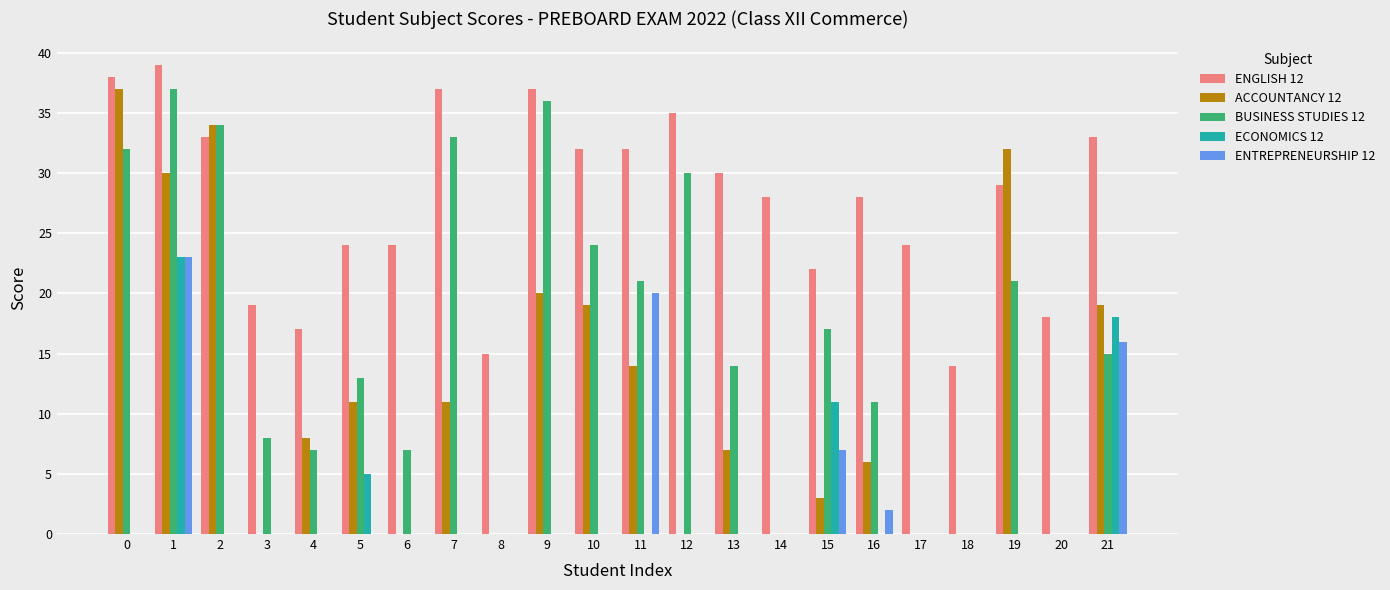

Reading left to right, what are all the values shown in this chart?

ENGLISH 12: 0=38	1=39	2=33	3=19	4=17	5=24	6=24	7=37	8=15	9=37	10=32	11=32	12=35	13=30	14=28	15=22	16=28	17=24	18=14	19=29	20=18	21=33
ACCOUNTANCY 12: 0=37	1=30	2=34	3=0	4=8	5=11	6=0	7=11	8=0	9=20	10=19	11=14	12=0	13=7	14=0	15=3	16=6	17=0	18=0	19=32	20=0	21=19
BUSINESS STUDIES 12: 0=32	1=37	2=34	3=8	4=7	5=13	6=7	7=33	8=0	9=36	10=24	11=21	12=30	13=14	14=0	15=17	16=11	17=0	18=0	19=21	20=0	21=15
ECONOMICS 12: 0=0	1=23	2=0	3=0	4=0	5=5	6=0	7=0	8=0	9=0	10=0	11=0	12=0	13=0	14=0	15=11	16=0	17=0	18=0	19=0	20=0	21=18
ENTREPRENEURSHIP 12: 0=0	1=23	2=0	3=0	4=0	5=0	6=0	7=0	8=0	9=0	10=0	11=20	12=0	13=0	14=0	15=7	16=2	17=0	18=0	19=0	20=0	21=16